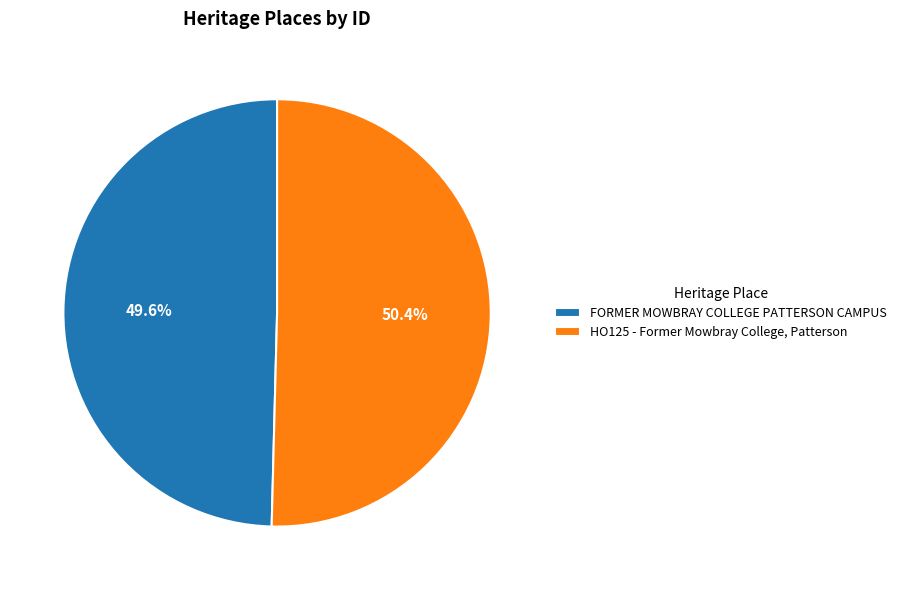

Does any single category account for the majority?

Yes